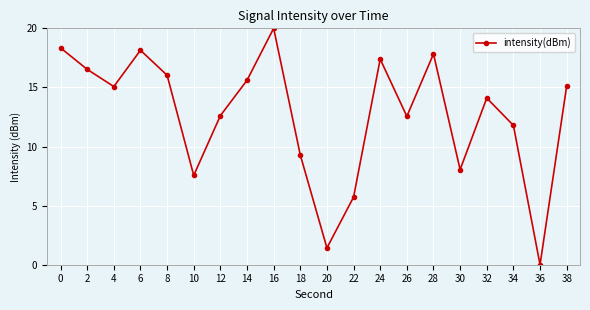

What value does the data have at 30?

8.0